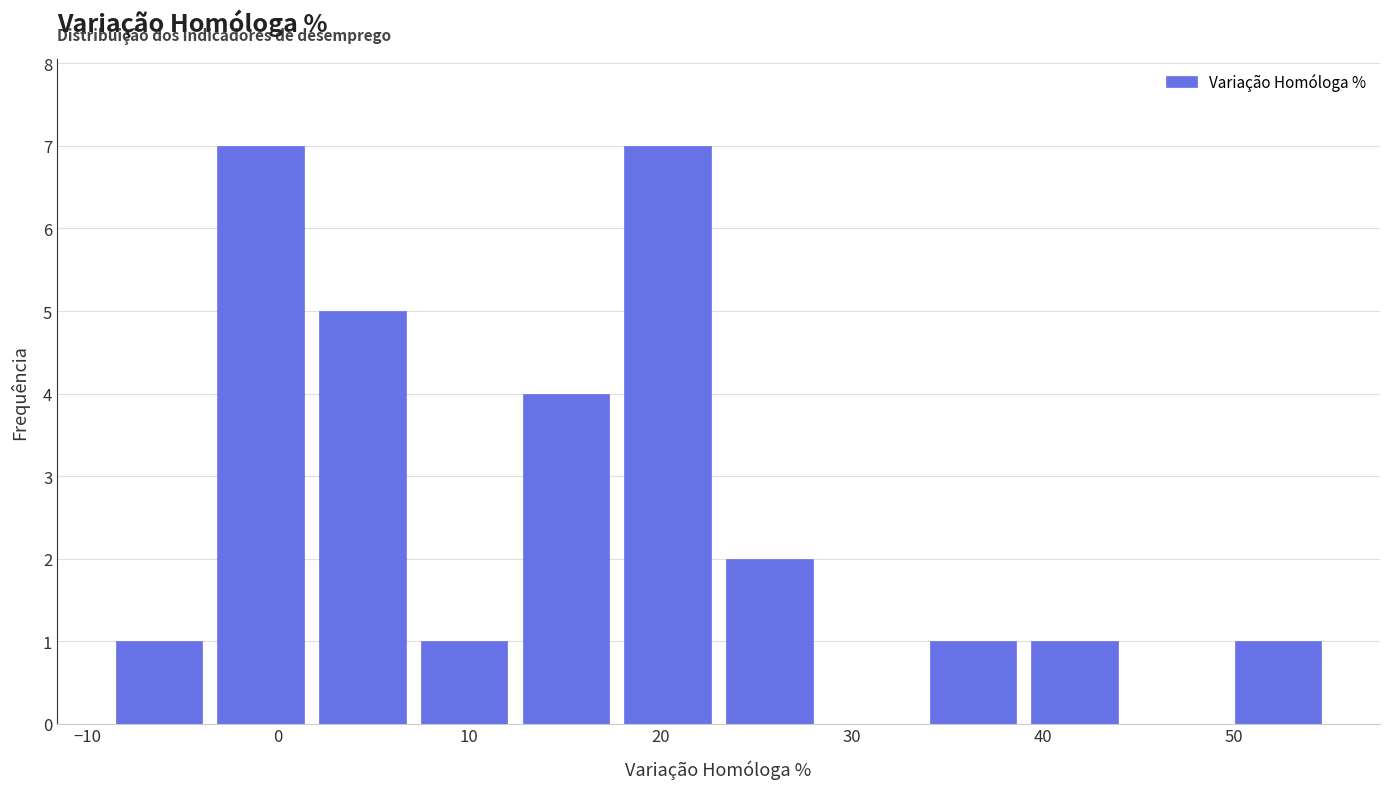

Reading left to right, transcribe this chart: for each bar, give the range it covers on the x-axis and its height. Neither the bar edges nor the heights are printed on the chart, so give them approximately, as read against the axes.

-9 to -4: 1
-4 to 2: 7
2 to 7: 5
7 to 12: 1
12 to 18: 4
18 to 23: 7
23 to 28: 2
28 to 34: 0
34 to 39: 1
39 to 44: 1
44 to 50: 0
50 to 55: 1